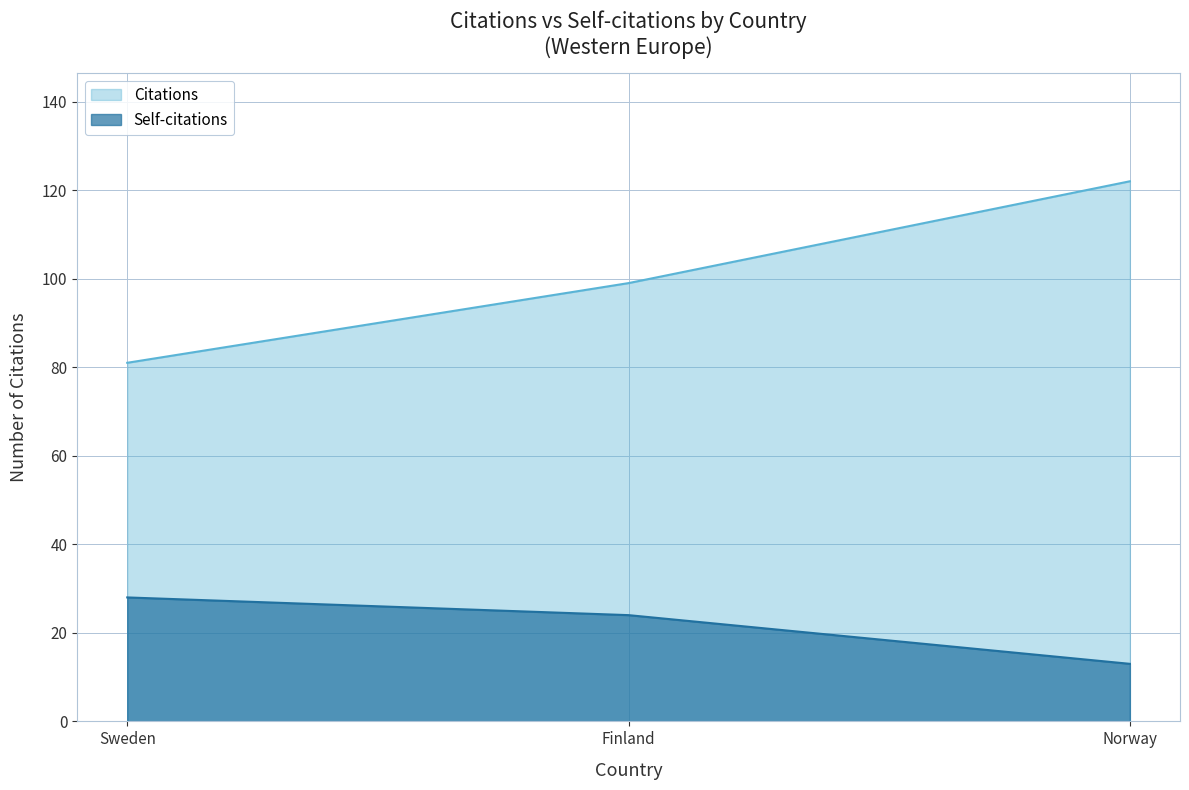

What are all the series names shown in the legend?

Citations, Self-citations